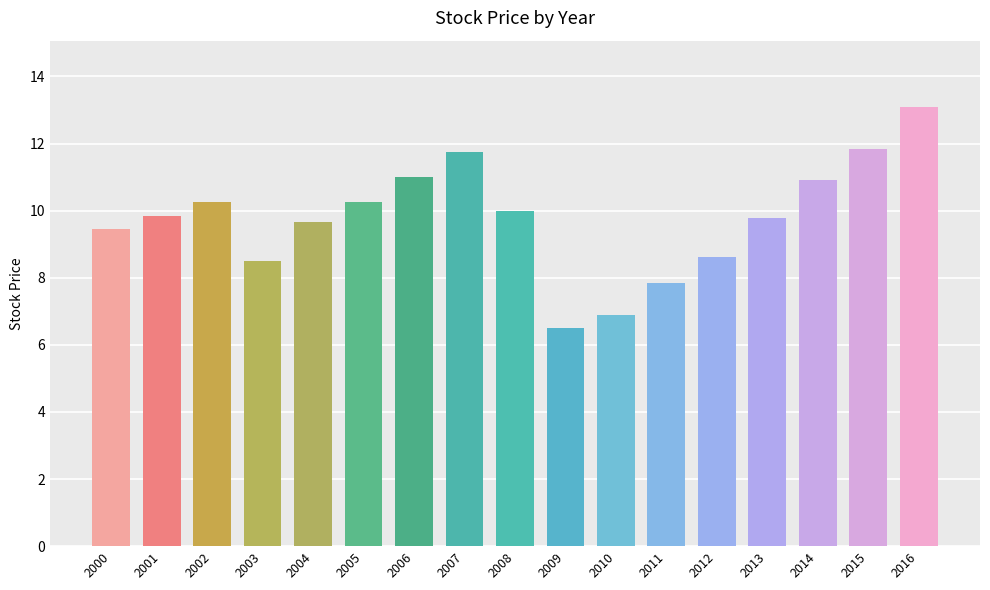

How many bars are there in total?

17